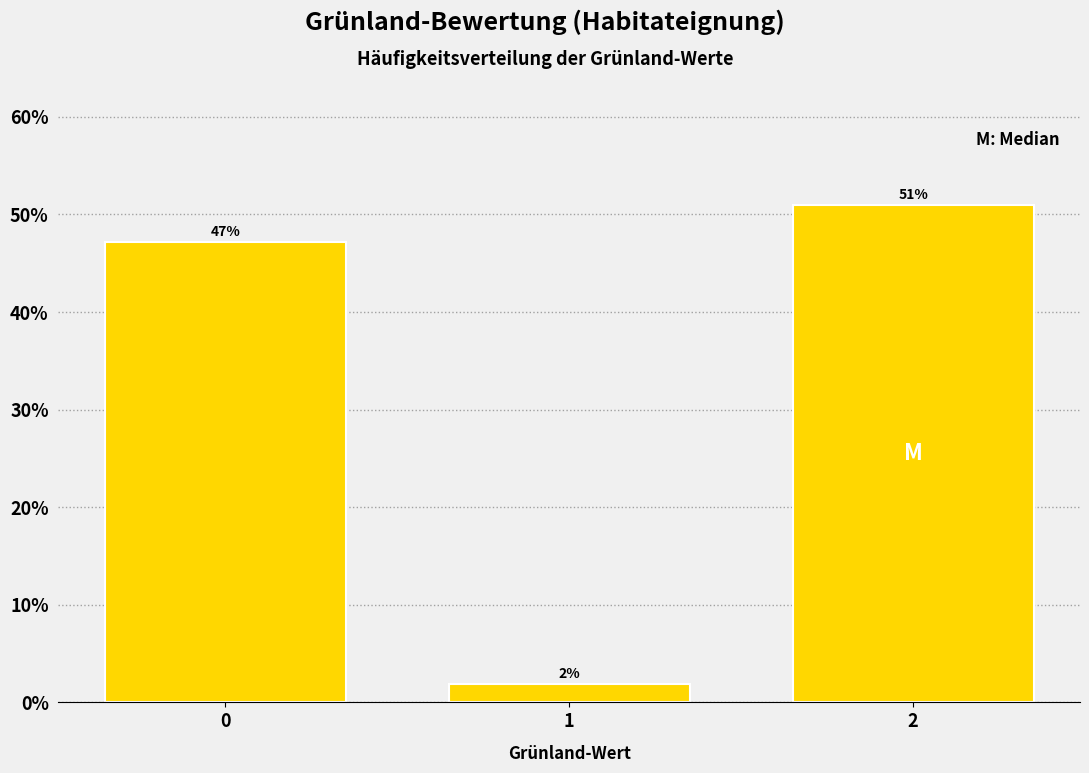

List the labels in order of value, smallest first.

1, 0, 2